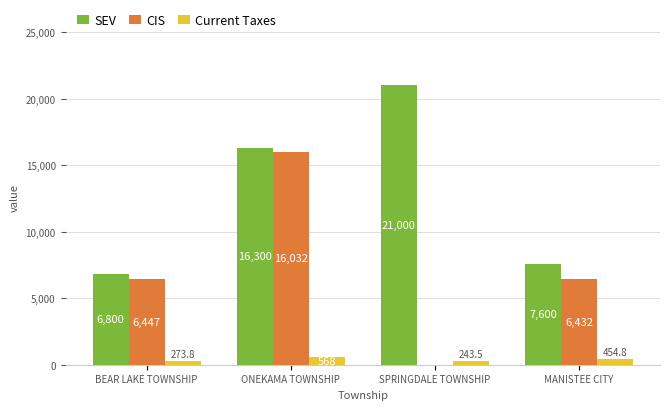

What is the maximum value for SEV?

21000.0